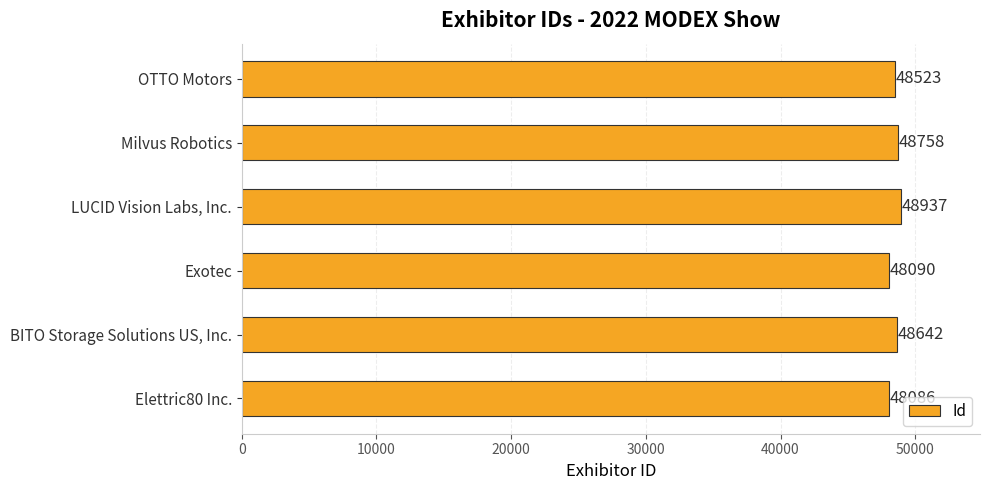

The value at LUCID Vision Labs, Inc. is 48937. True or false?

True